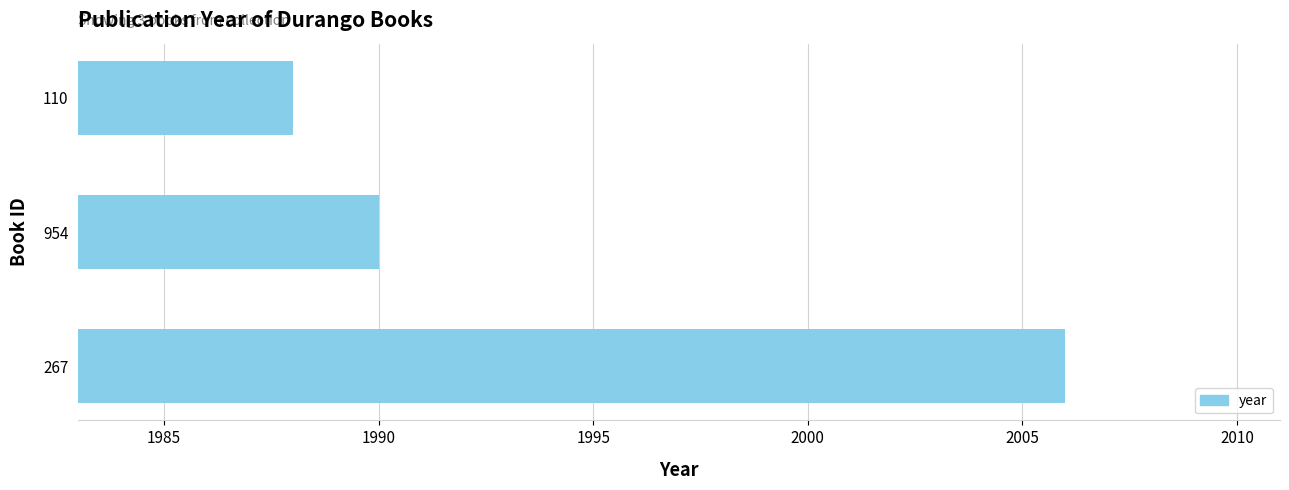

At which label is the value closest to 1997?

954